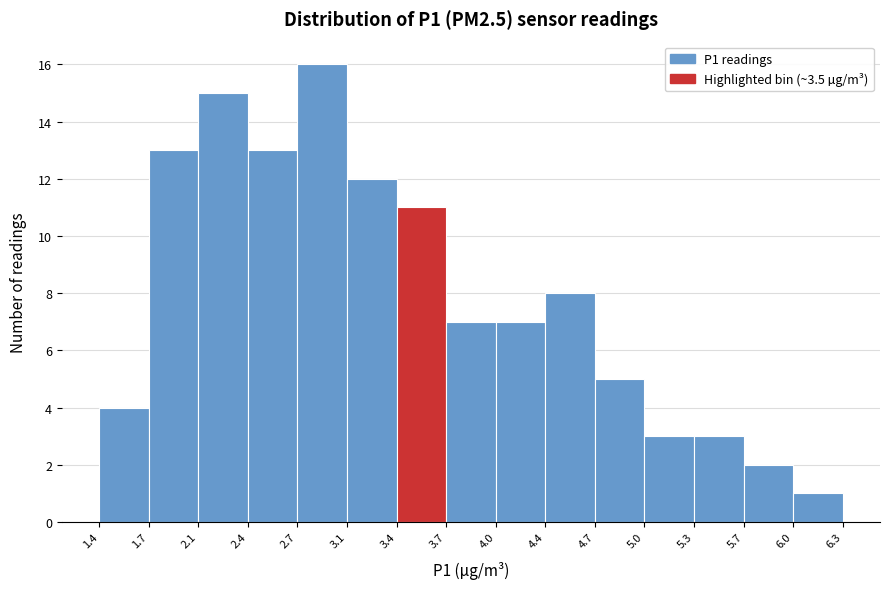

Reading left to right, transcribe this chart: for each bar, give the range it covers on the x-axis and its height. The values are not printed on the chart, so give them approximately, as read against the axis.

1.4 to 1.7: 4
1.7 to 2.1: 13
2.1 to 2.4: 15
2.4 to 2.7: 13
2.7 to 3.1: 16
3.1 to 3.4: 12
3.4 to 3.7: 11
3.7 to 4.0: 7
4.0 to 4.4: 7
4.4 to 4.7: 8
4.7 to 5.0: 5
5.0 to 5.3: 3
5.3 to 5.7: 3
5.7 to 6.0: 2
6.0 to 6.3: 1